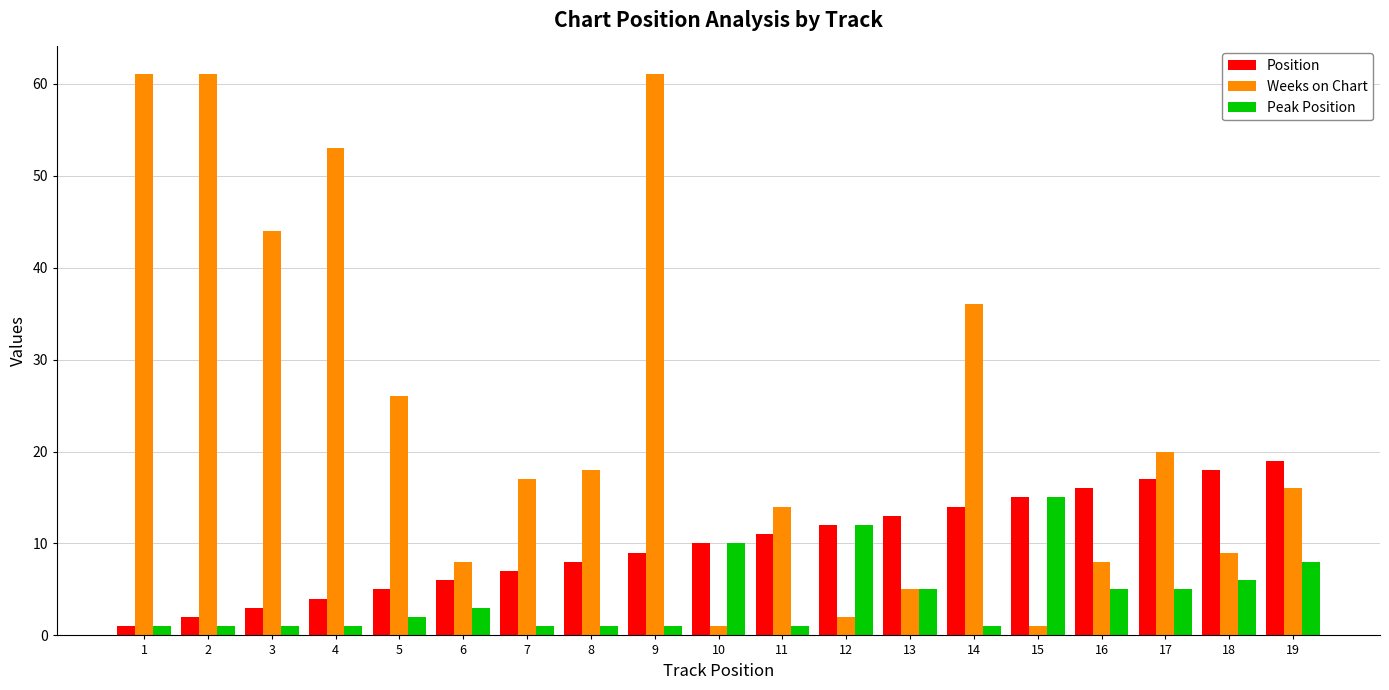

Between 5 and 12, which series saw the biggest shift?

Weeks on Chart